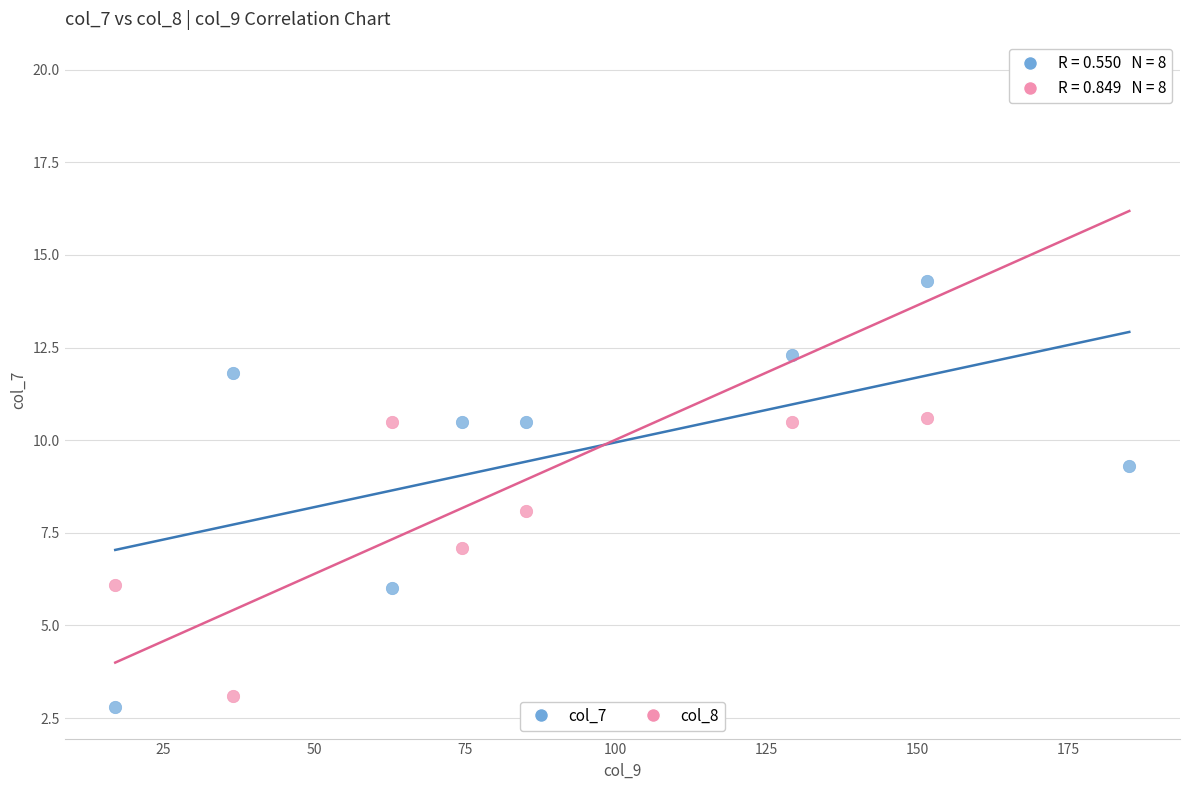

Which series reaches the minimum Y coordinate?

col_7